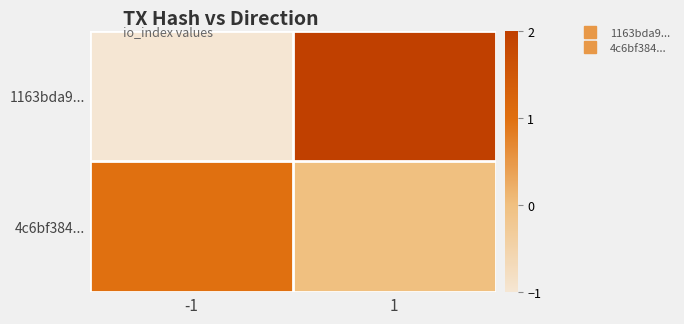

Reading left to right, what are all the values shown in this chart?

1163bda9...: -1=-1	1=2
4c6bf384...: -1=1	1=0